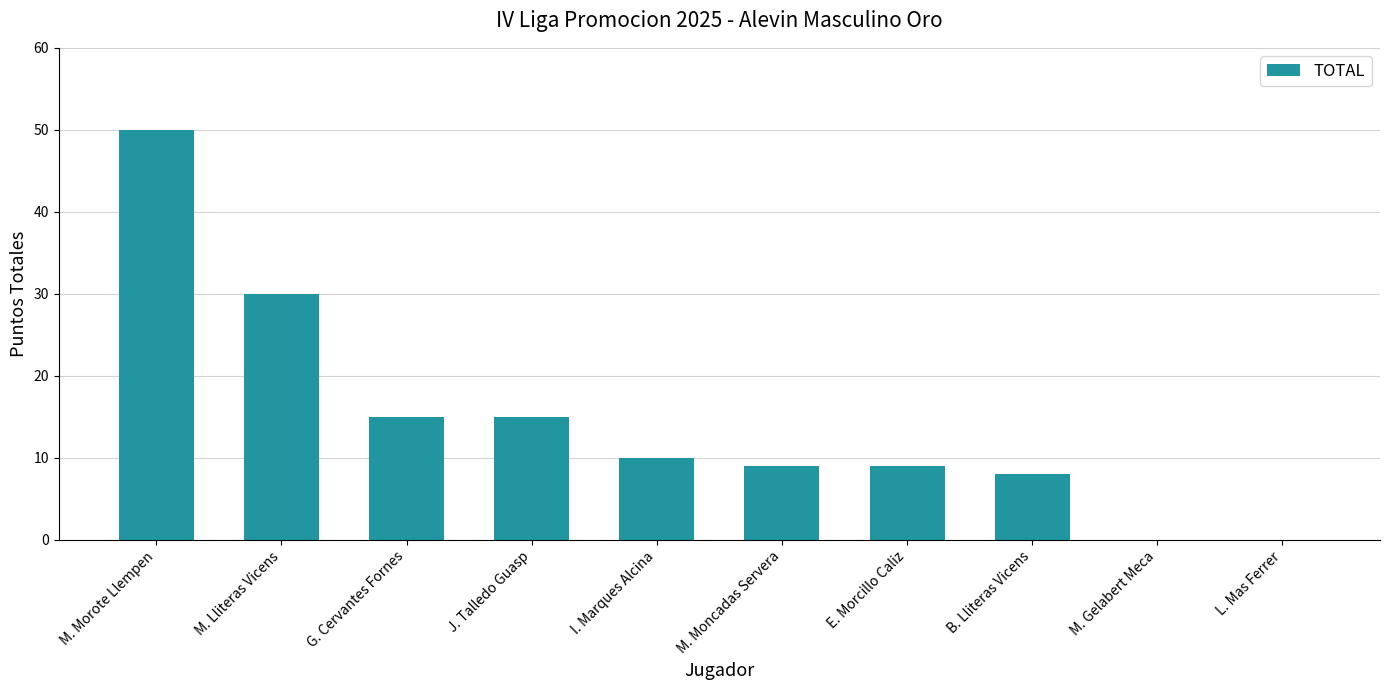

Approximately how many times larger is the value at G. Cervantes Fornes compared to E. Morcillo Caliz?

1.7